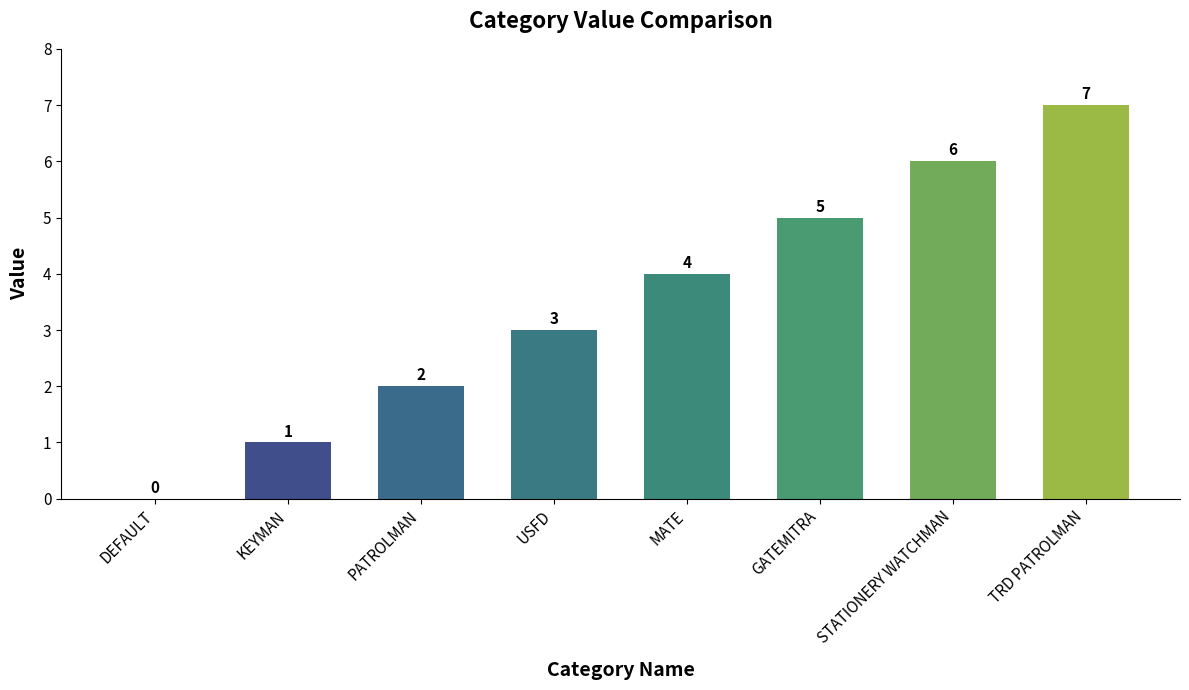

Approximately how many times larger is the value at MATE compared to USFD?

1.3